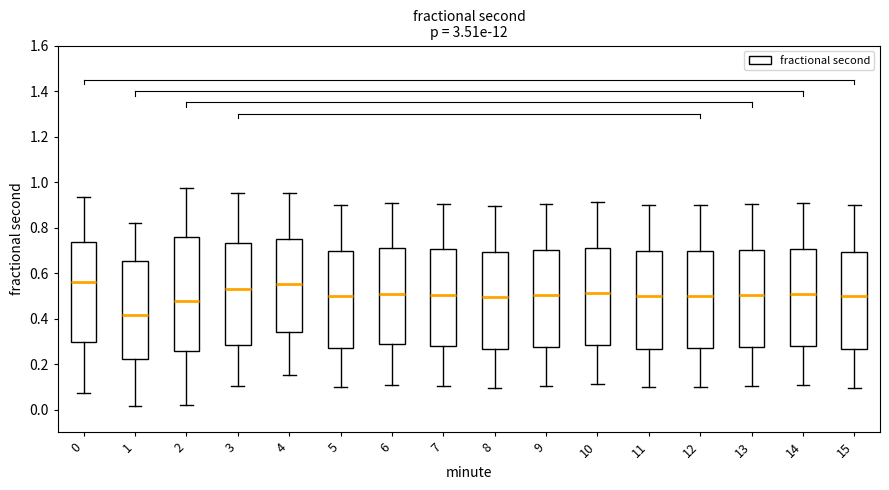

Where is the lower edge of the box at x = 5 on the y-axis? The values are not printed on the chart, so give them approximately, as read against the axis.

0.28